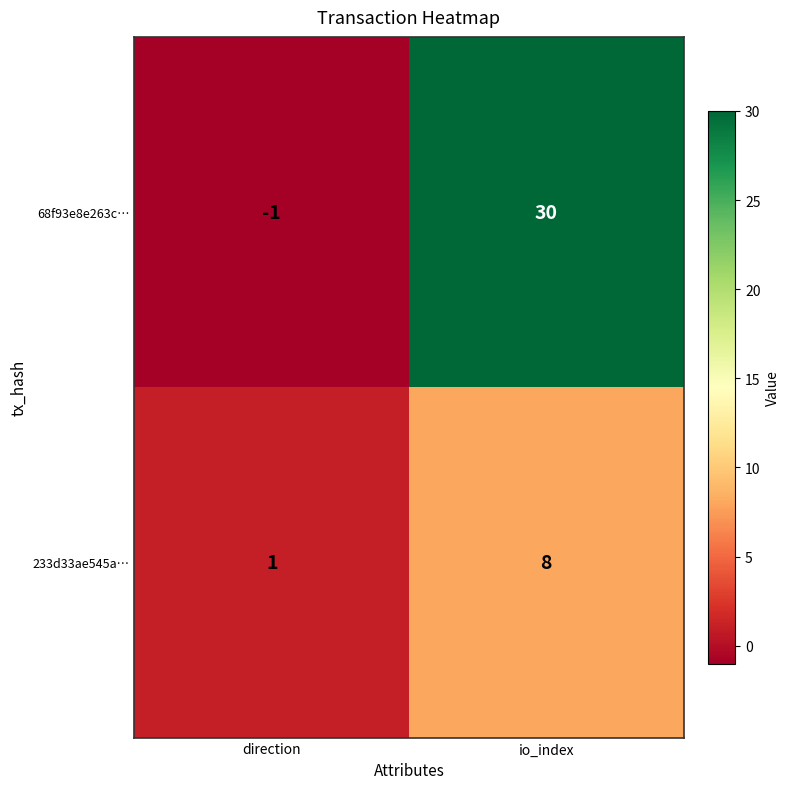

What is the maximum value shown in the chart?

30